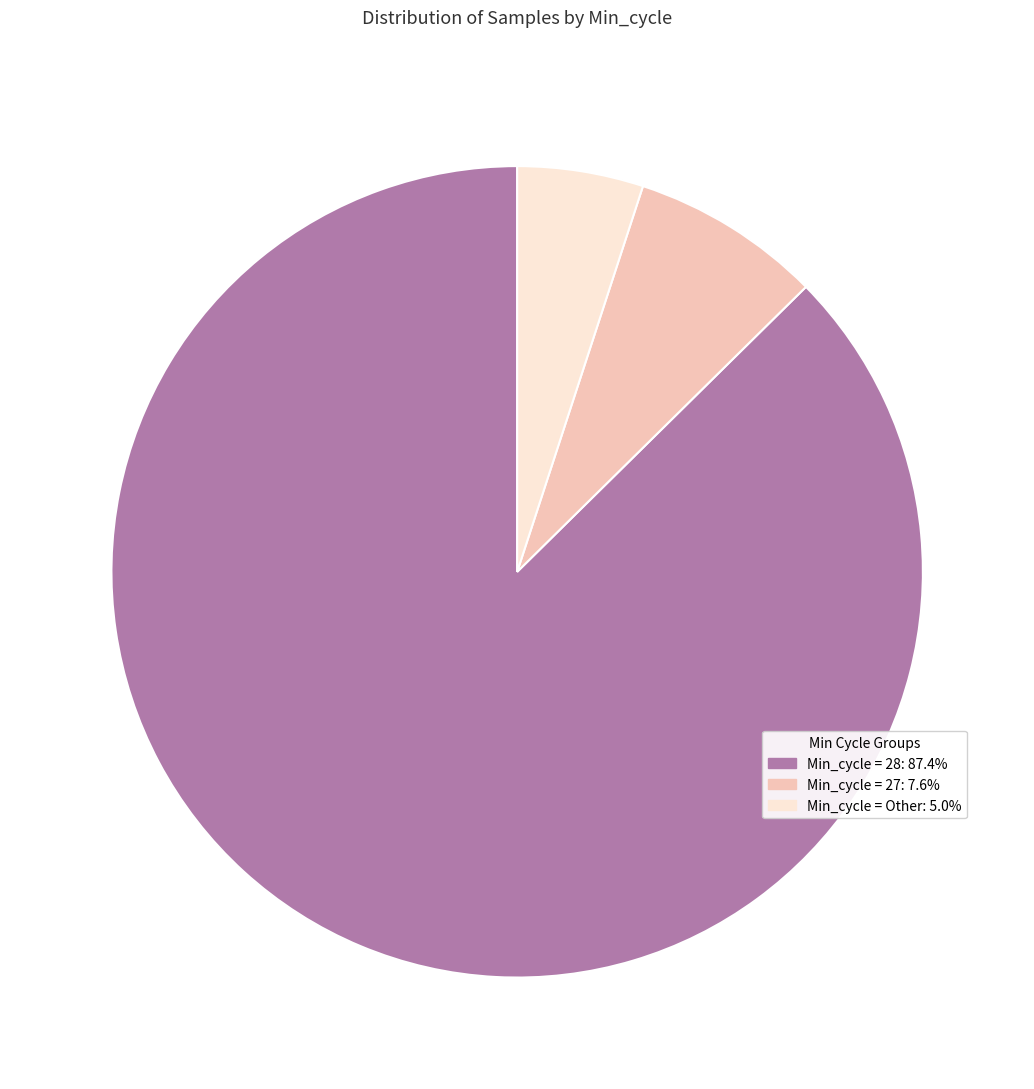

Does any single category account for the majority?

Yes